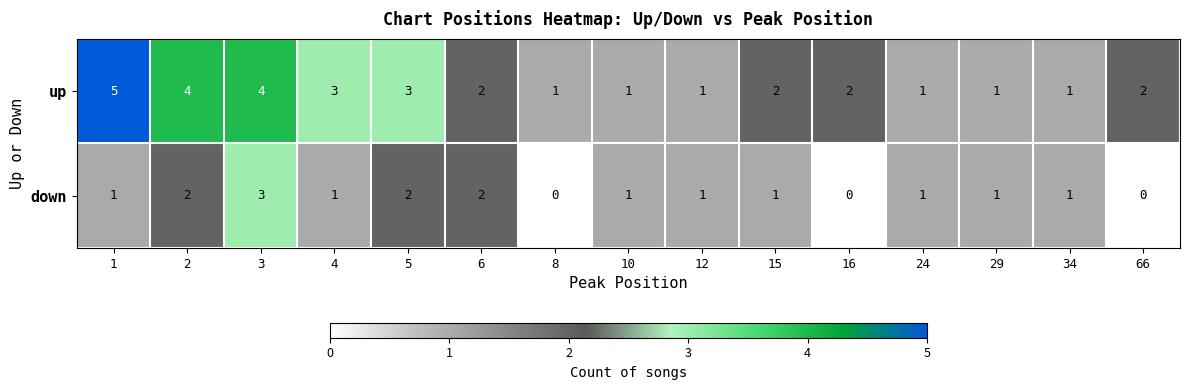

Which category has the highest value in the down series?

3